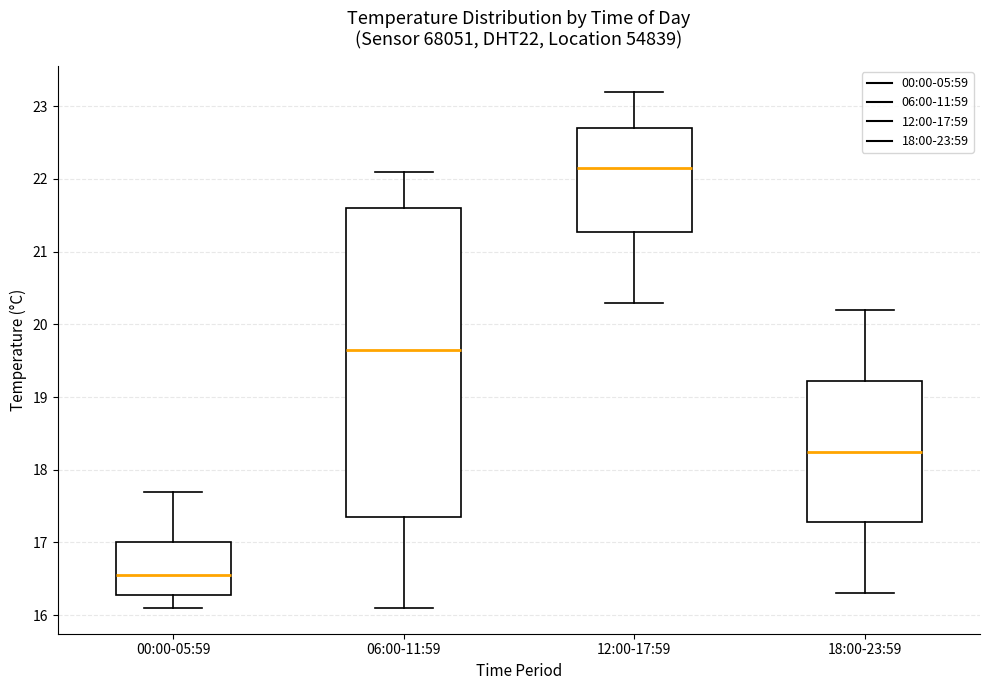

Which box's median line is the lowest?

00:00-05:59